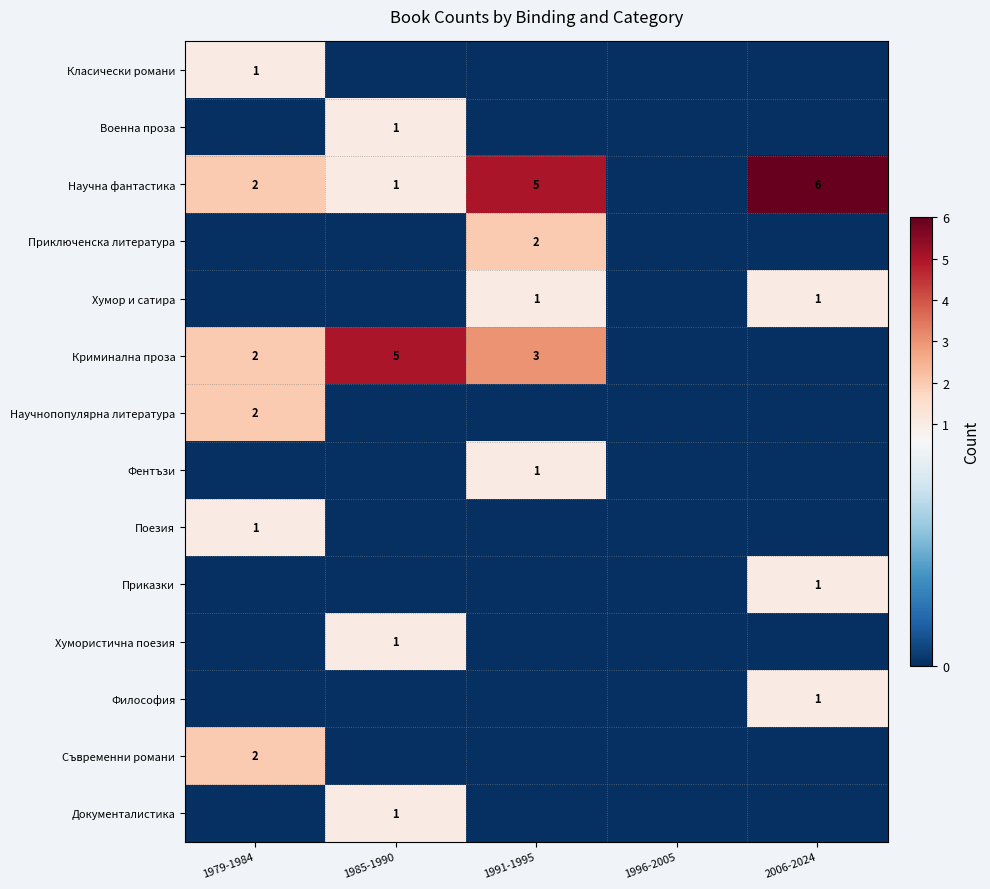

What is the difference between the Криминална проза values at 1979-1984 and 1985-1990?

3